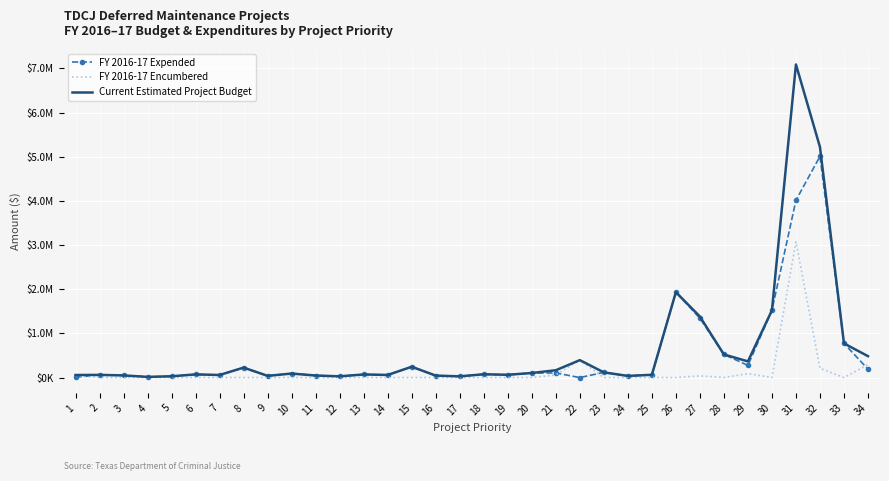

Which series has the largest range (max minus min)?

Current Estimated Project Budget